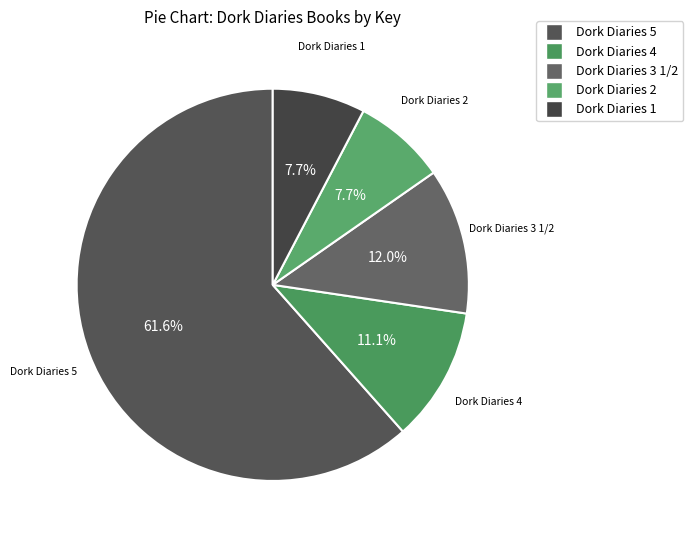

Between Dork Diaries 1 and Dork Diaries 5, which is larger?

Dork Diaries 5